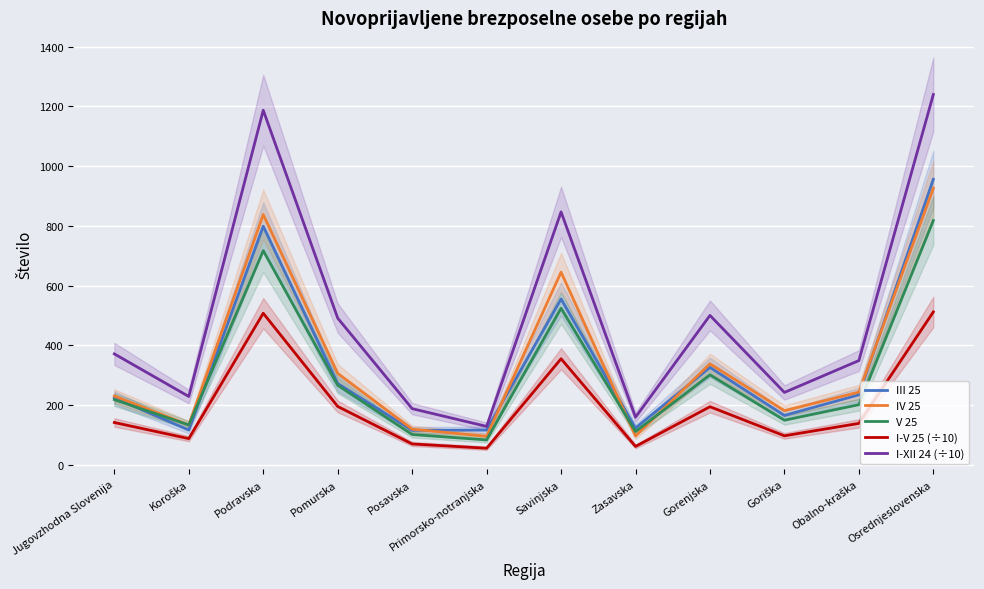

Which category has the lowest value in the I-V 25 (÷10) series?

Primorsko-notranjska